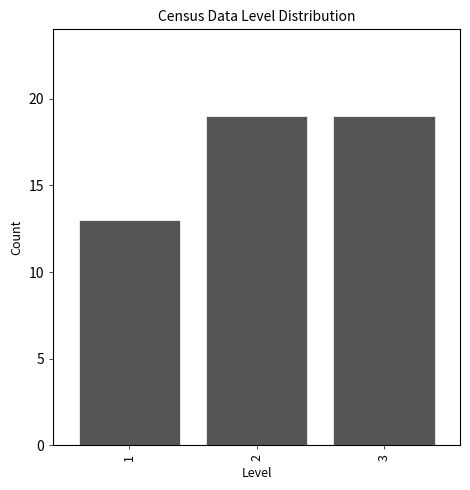

Reading left to right, list every bar in this chart as the range it spans on the x-axis followed by its height. The values are not printed on the chart, so give them approximately, as read against the axis.

0.5 to 1.5: 13
1.5 to 2.5: 19
2.5 to 3.5: 19